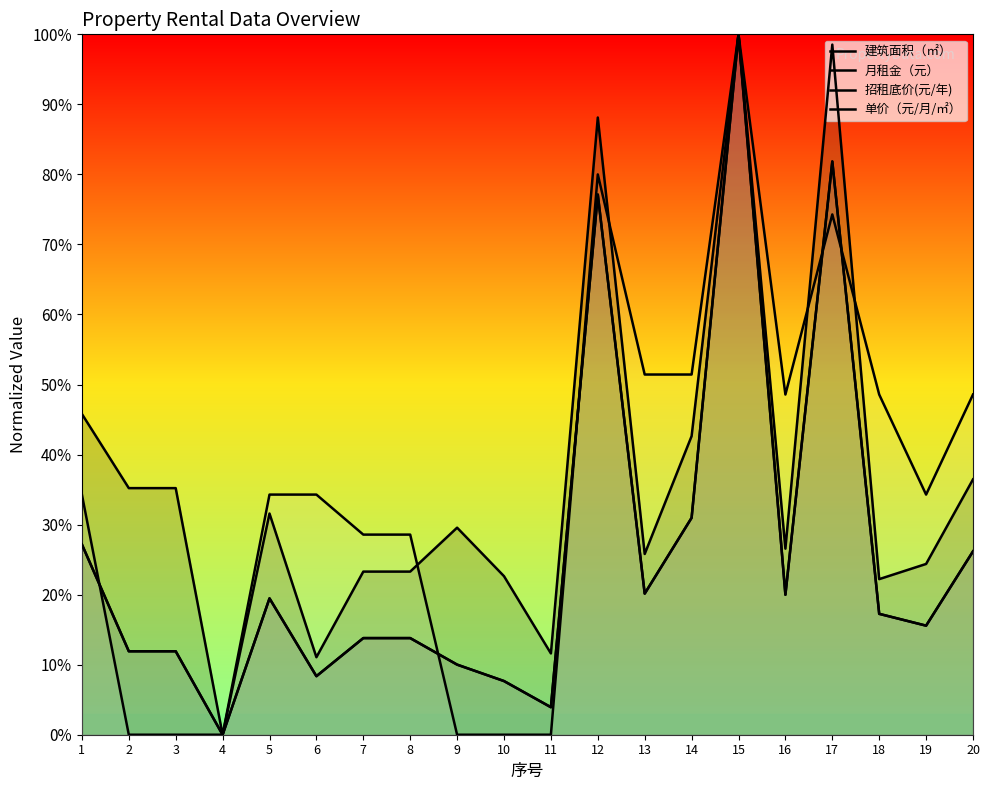

At which label is 单价（元/月/㎡） closest to 0?

2